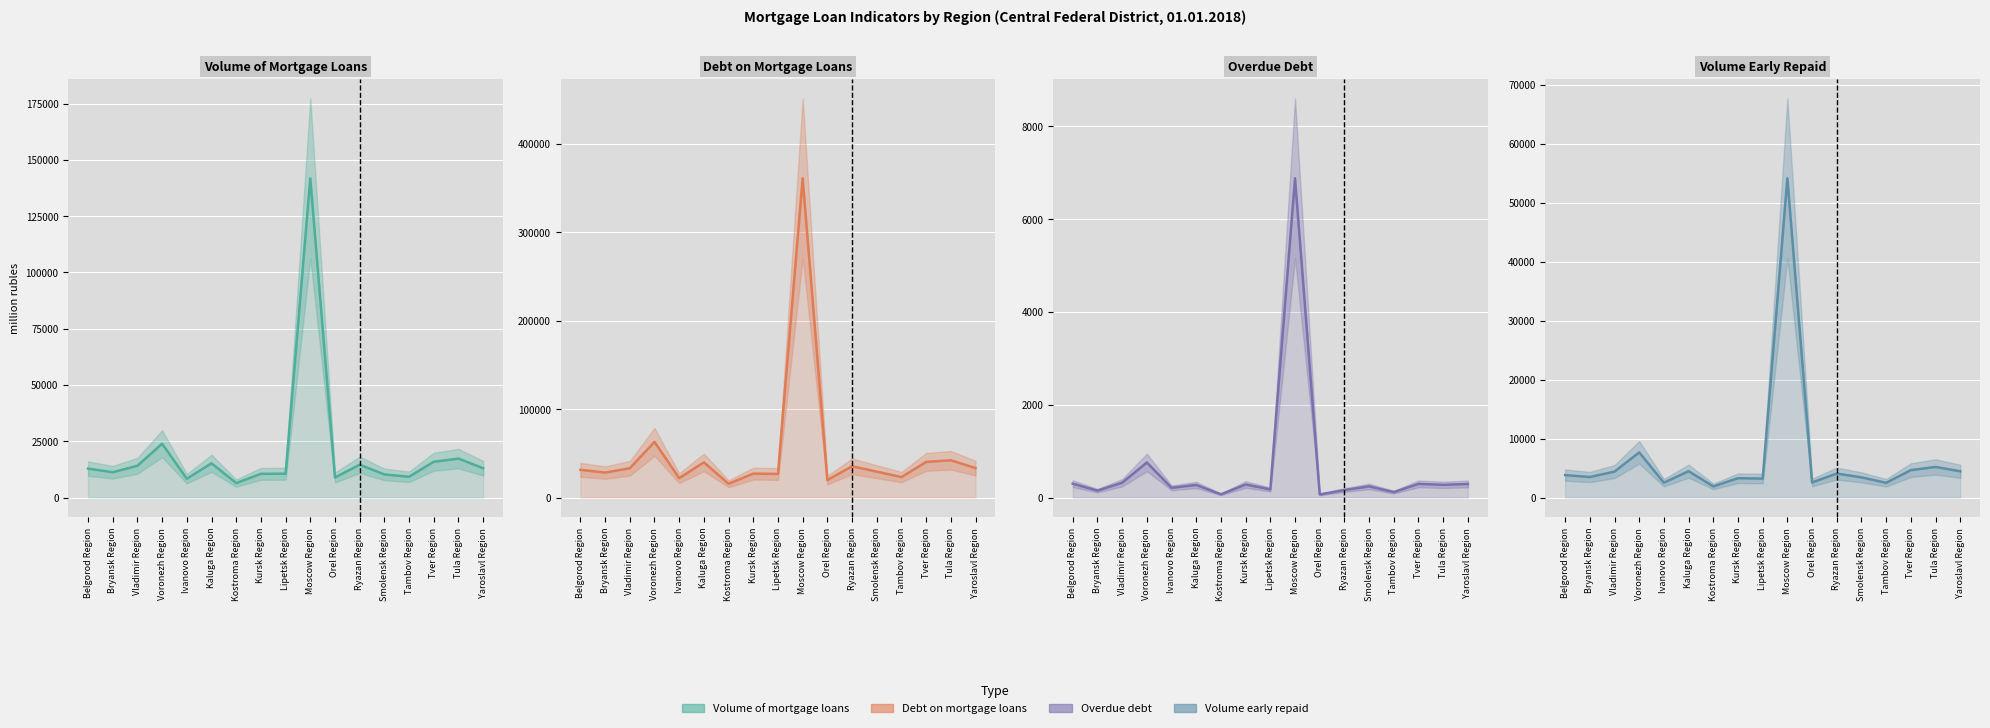

What is the approximate value of Volume early repaid (central) at Tambov Region?

2494